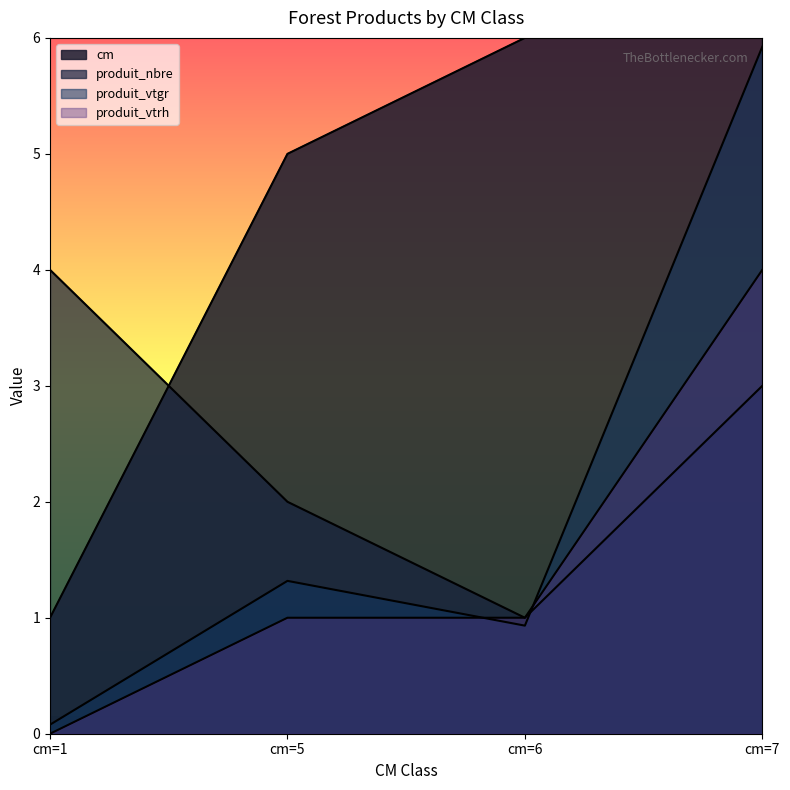

True or false: produit_vtgr and produit_nbre intersect in this chart.

True